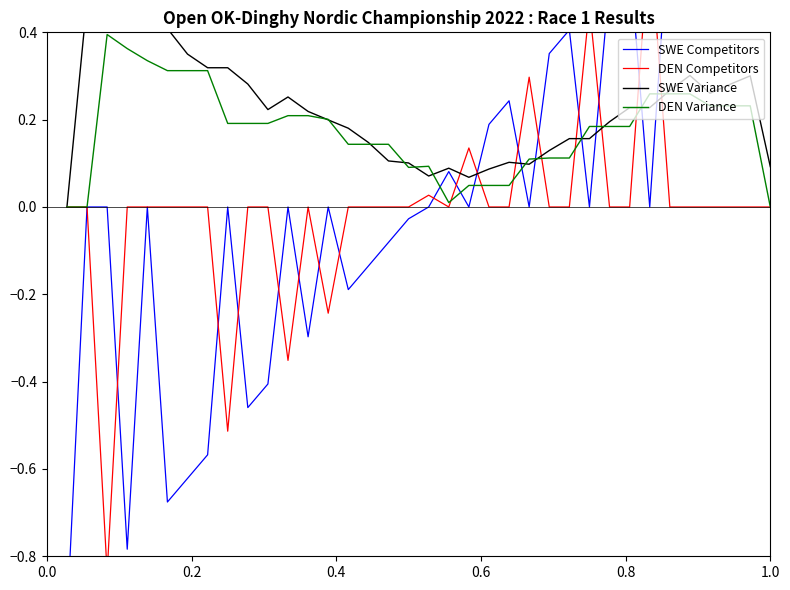

True or false: SWE Competitors and DEN Competitors intersect in this chart.

True